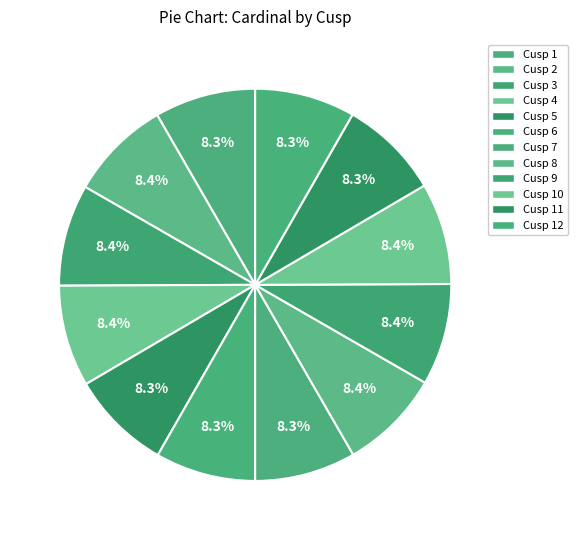

Rank the categories by value from lowest to highest.

Cusp 6, Cusp 12, Cusp 5, Cusp 11, Cusp 1, Cusp 7, Cusp 2, Cusp 8, Cusp 4, Cusp 10, Cusp 3, Cusp 9